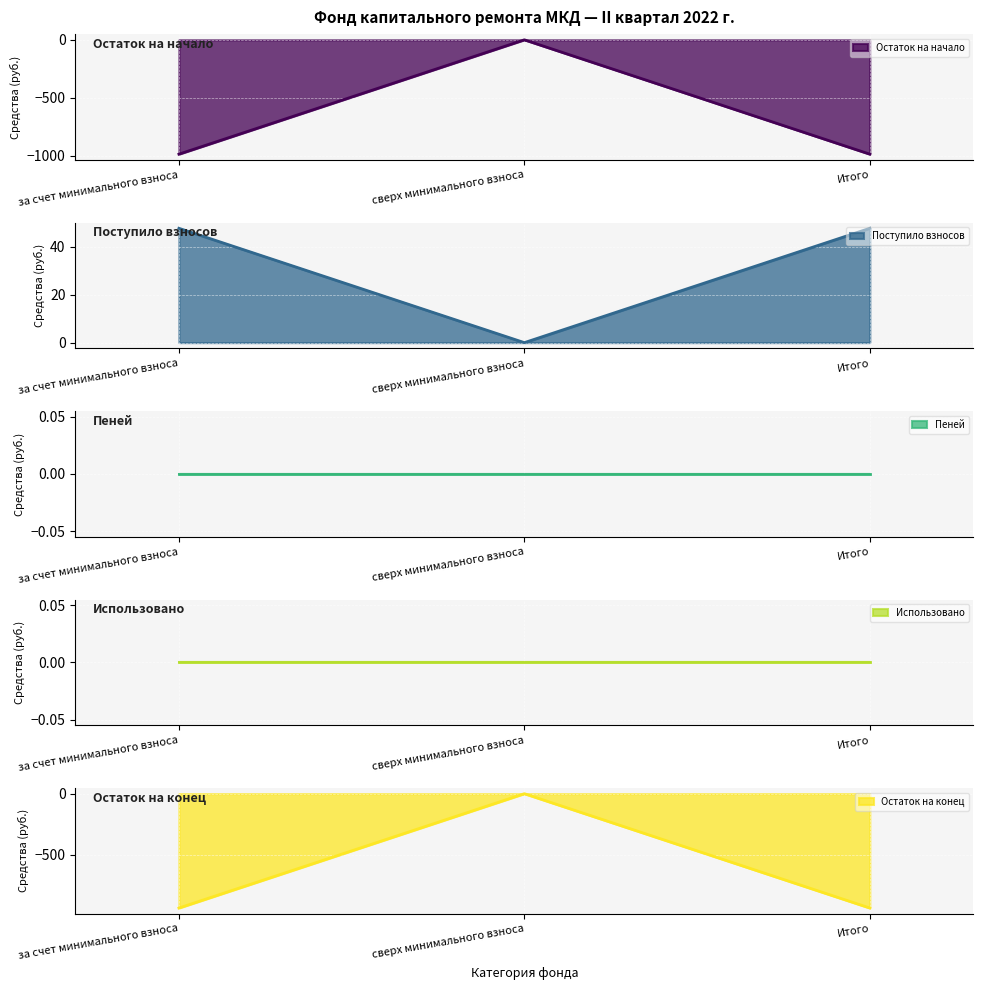

How many values in Поступило взносов are above zero?

2